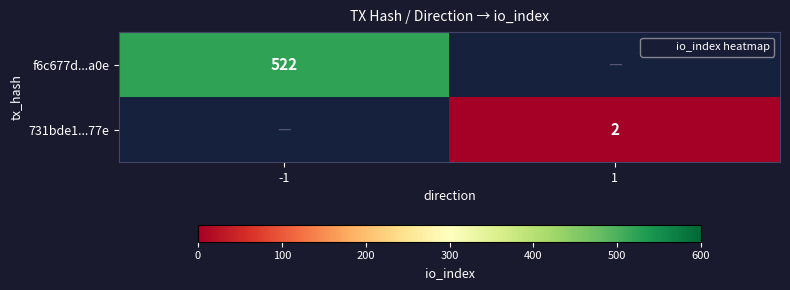

Read the f6c677d...a0e value at -1.

522.0